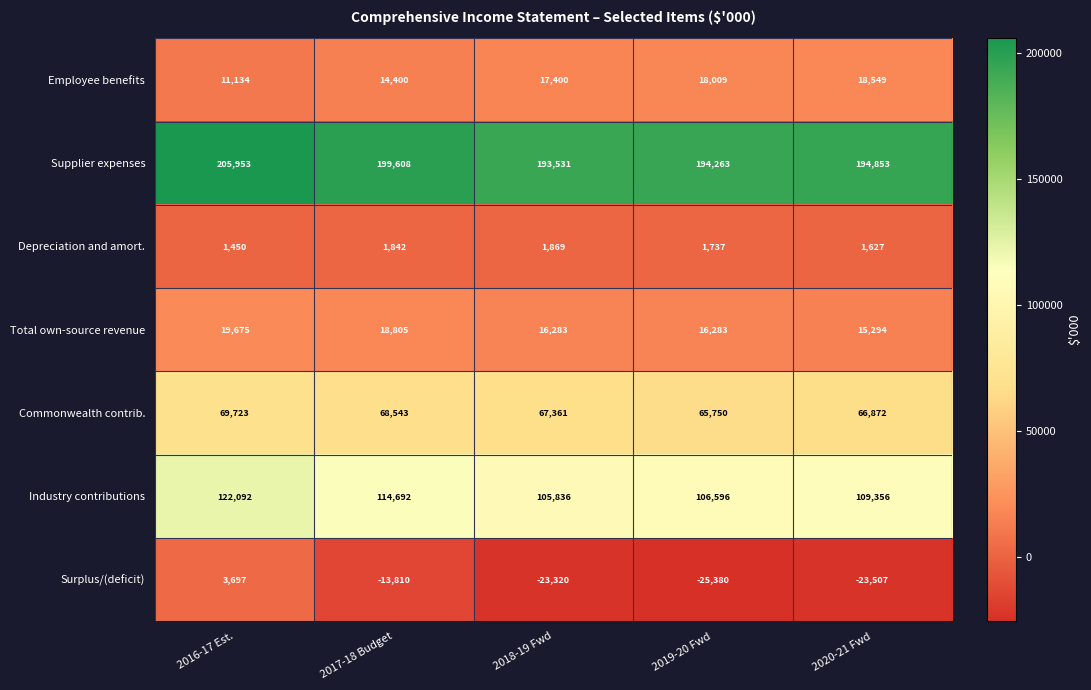

How many series are shown in this chart?

7